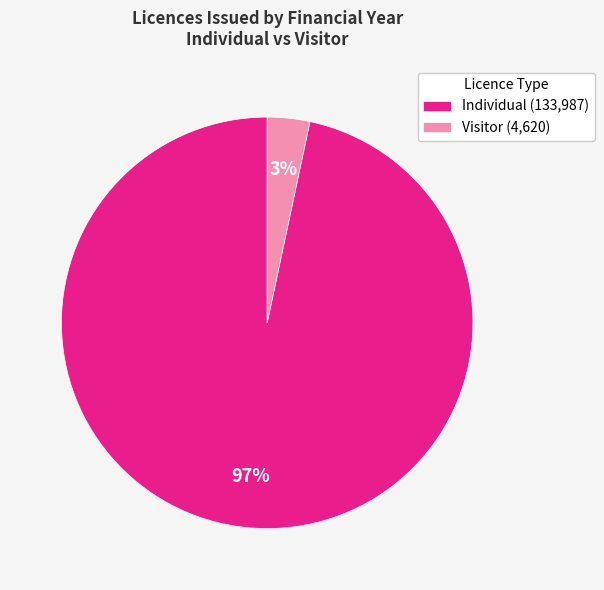

How many segments does this pie chart have?

2